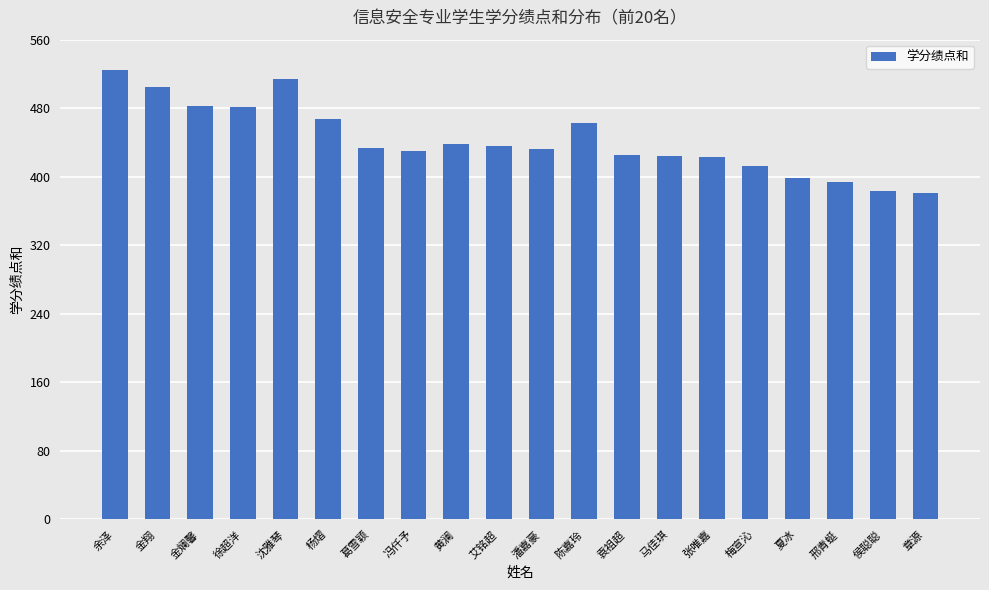

Is it true that the value at 沈雅琴 is 810.7?

False